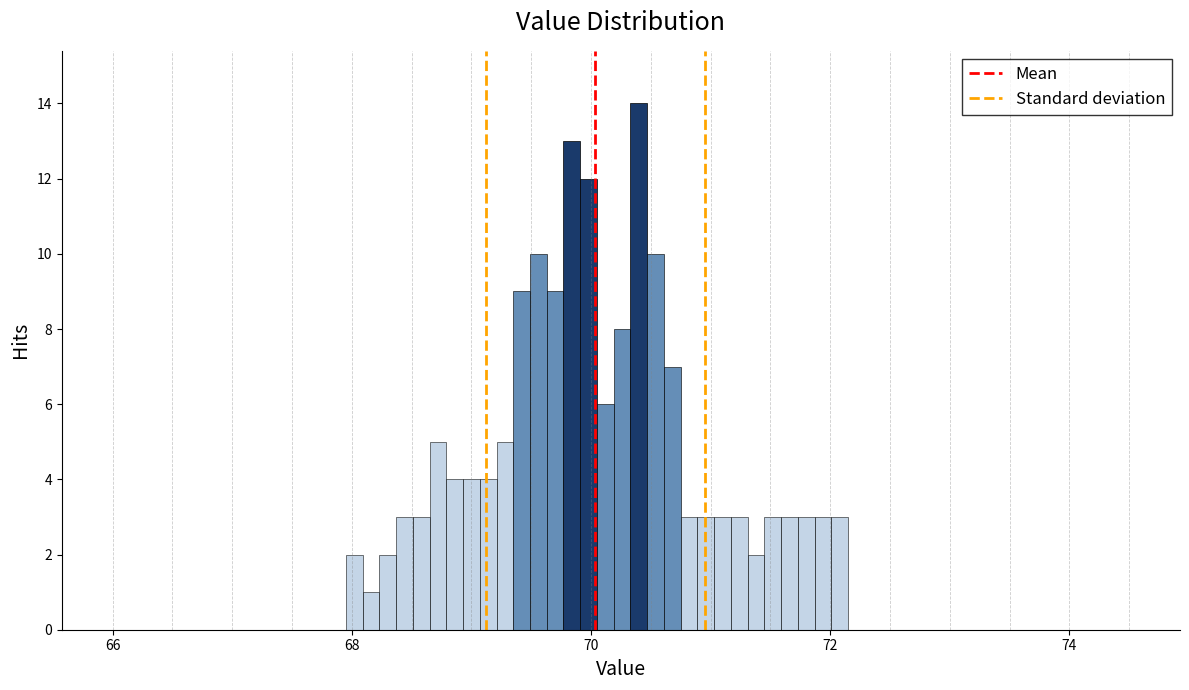

Around what value on the x-axis is the tallest bar? Give the approximate position of its centre, as read against the axis.

70.4